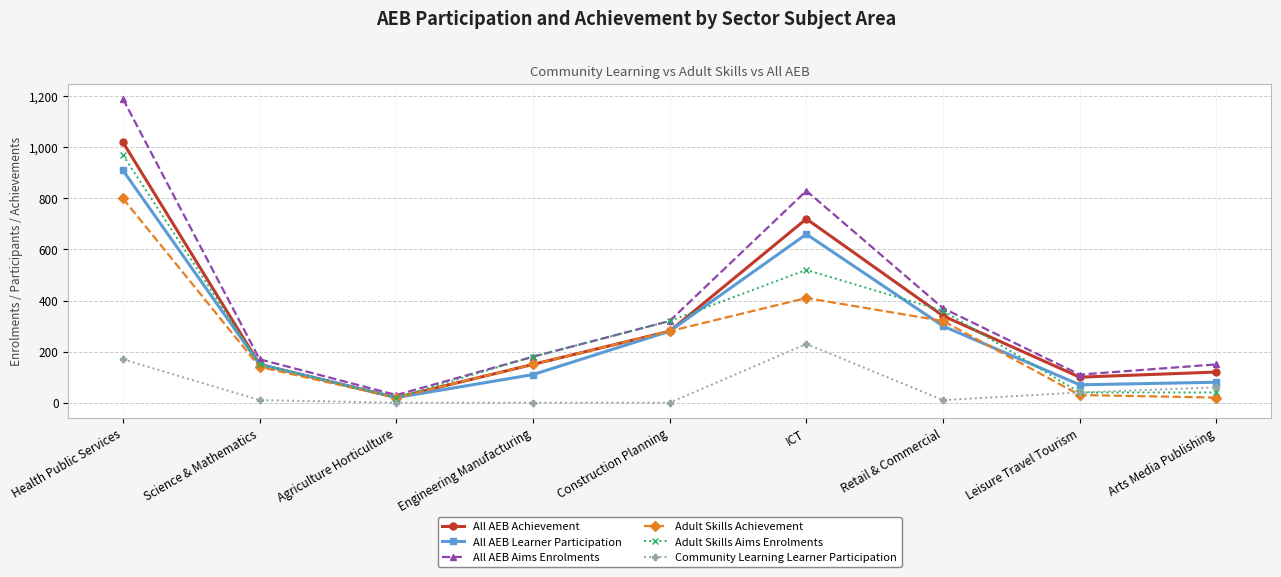

How many data points in All AEB Achievement are less than 150?

3